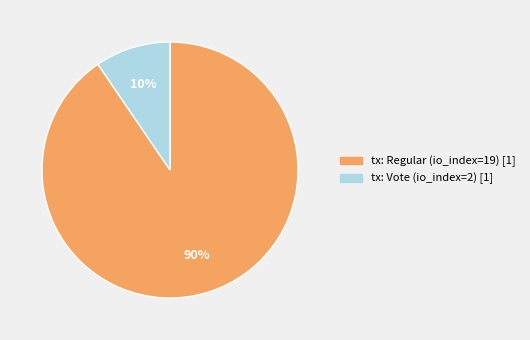

Which category has the biggest portion of the pie?

tx: Regular (io_index=19) [1]